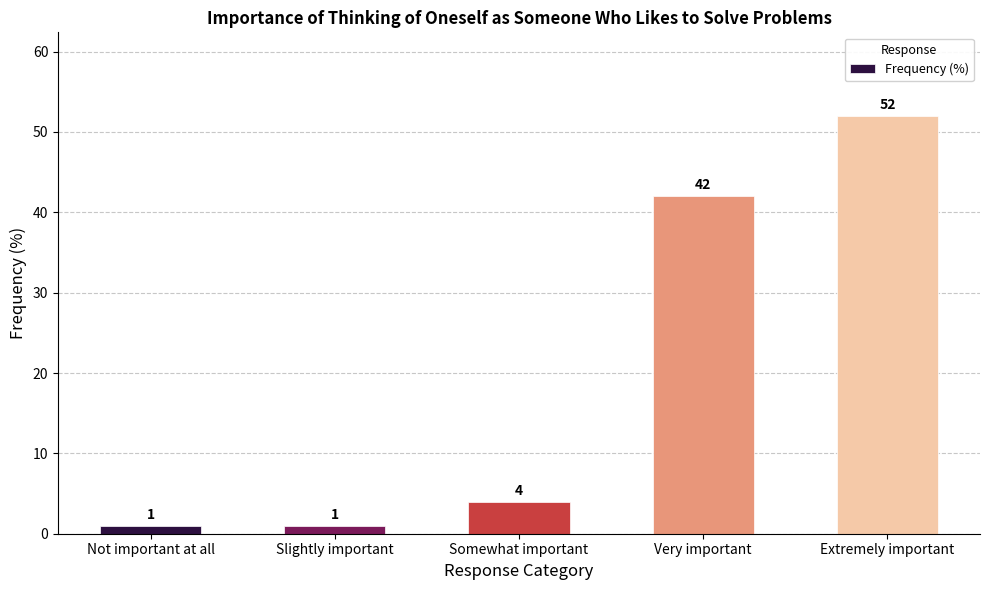

At which label is the value closest to 26?

Very important